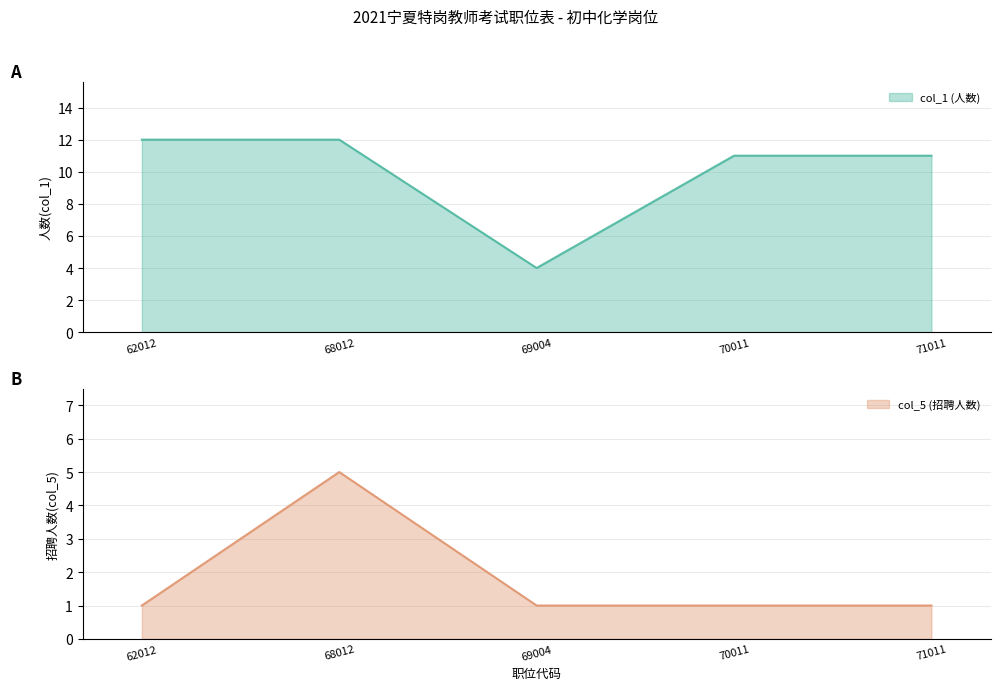

At how many categories does at least one series exceed 1?

5